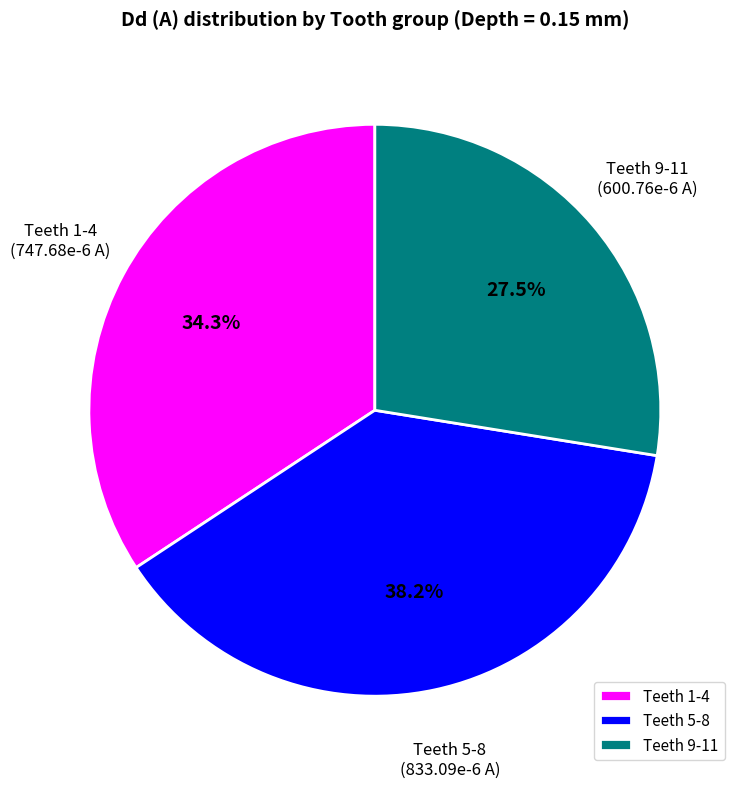

What is the smallest slice in the pie chart?

Teeth 9-11